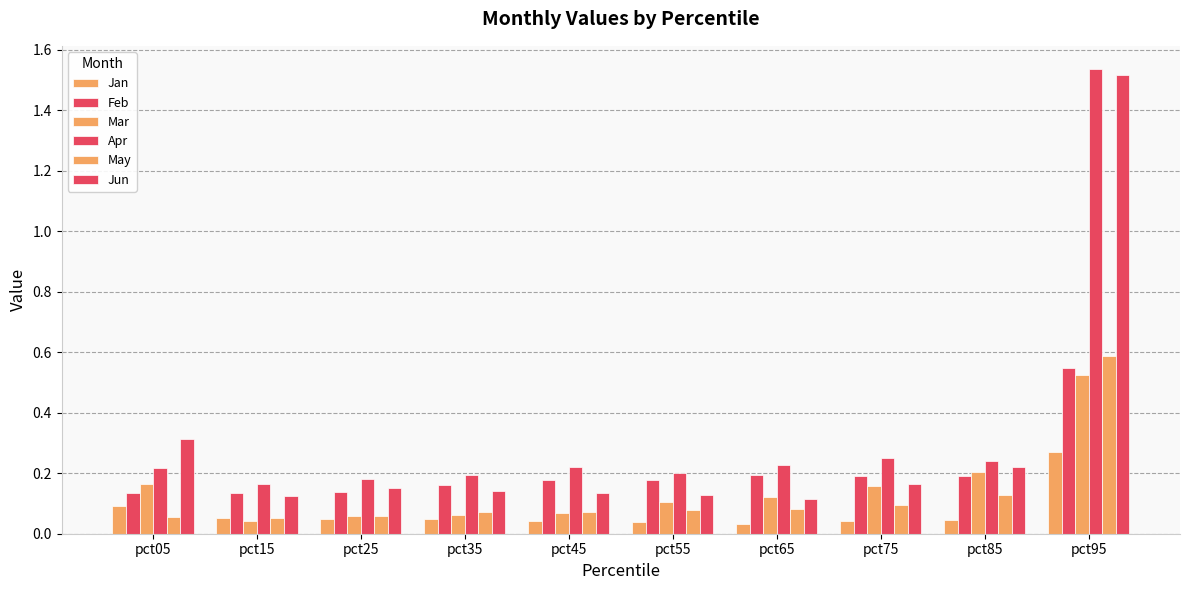

Rank the series at pct25 from lowest to highest value.

Jan, Mar, May, Feb, Jun, Apr